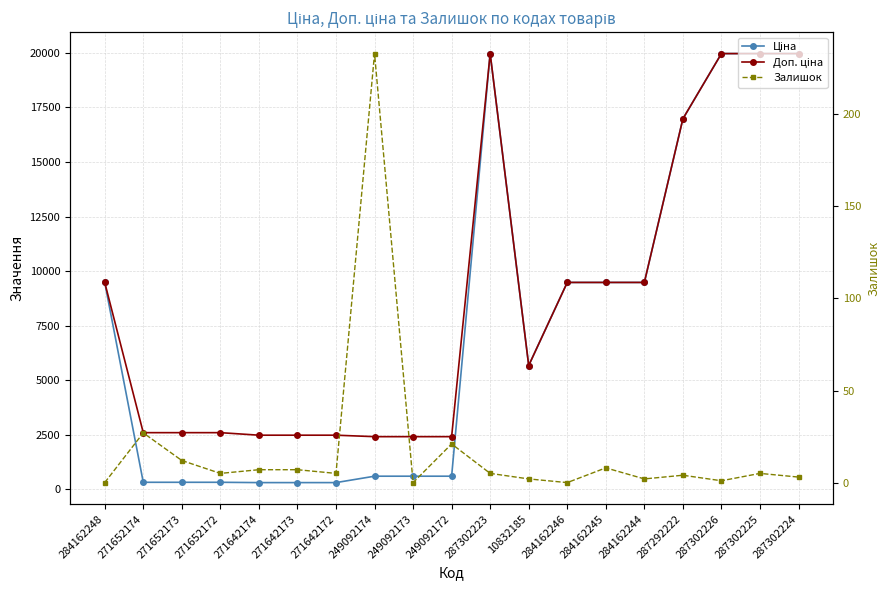

What is the greatest value displayed?

19964.2